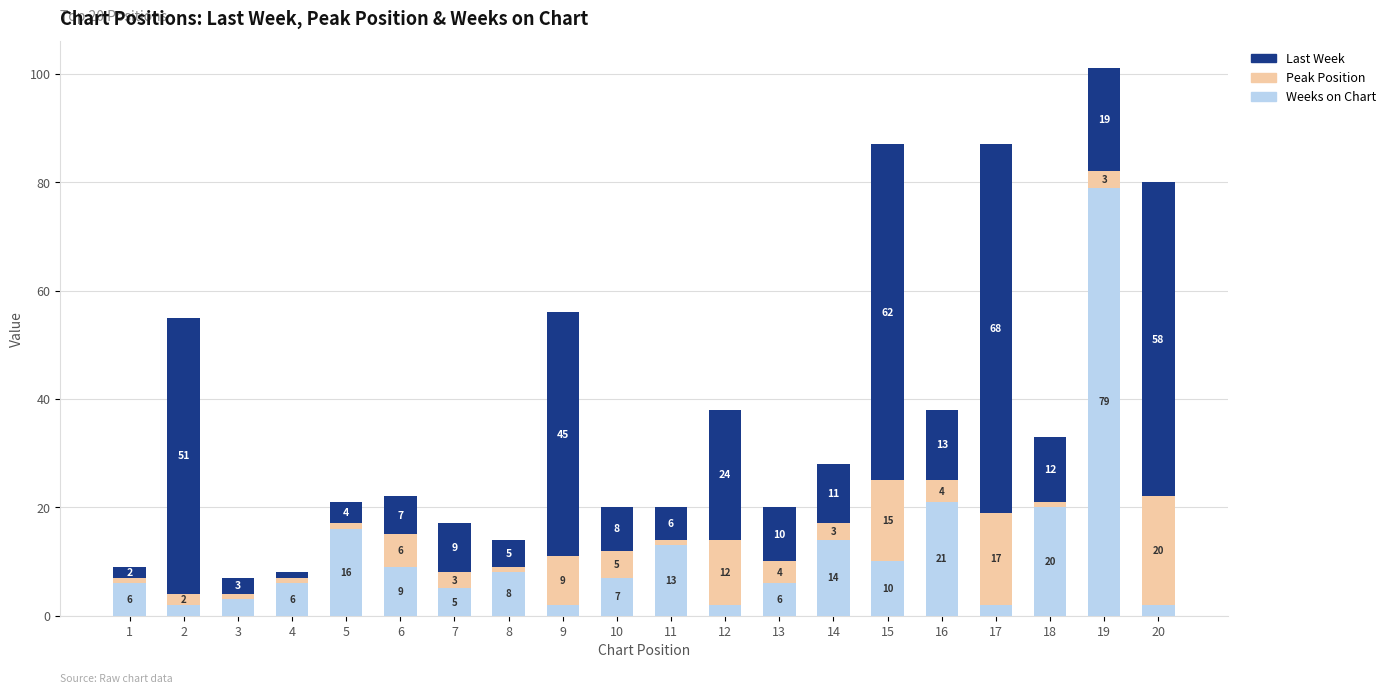

Where does the Weeks on Chart series first go above 7?

5